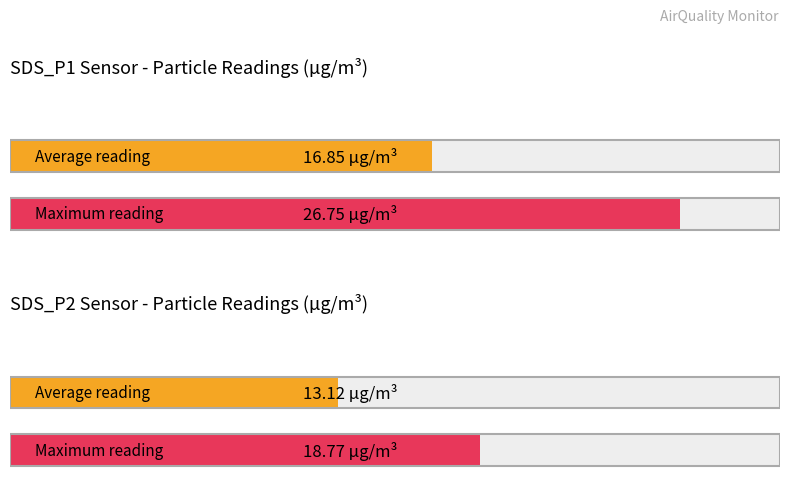

How many series are shown in this chart?

2